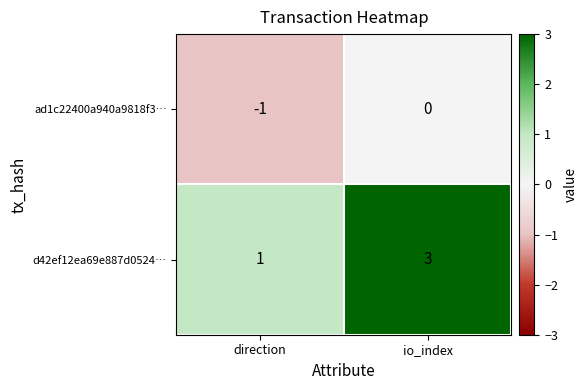

Where is d42ef12ea69e887d0524… nearest to the value 2?

direction